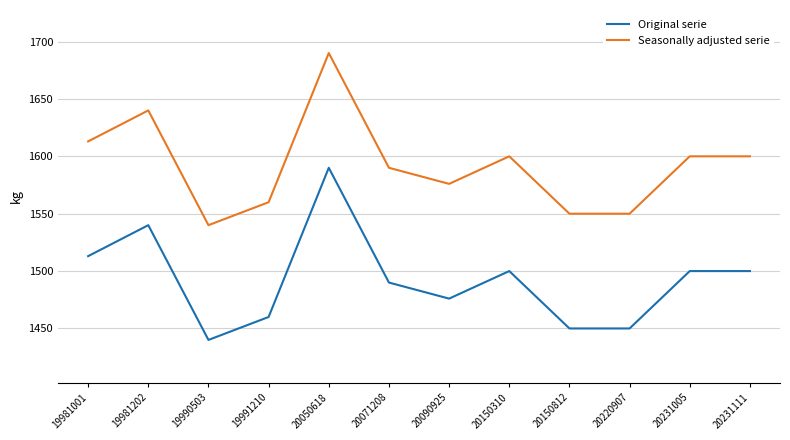

What are all the series names shown in the legend?

Original serie, Seasonally adjusted serie